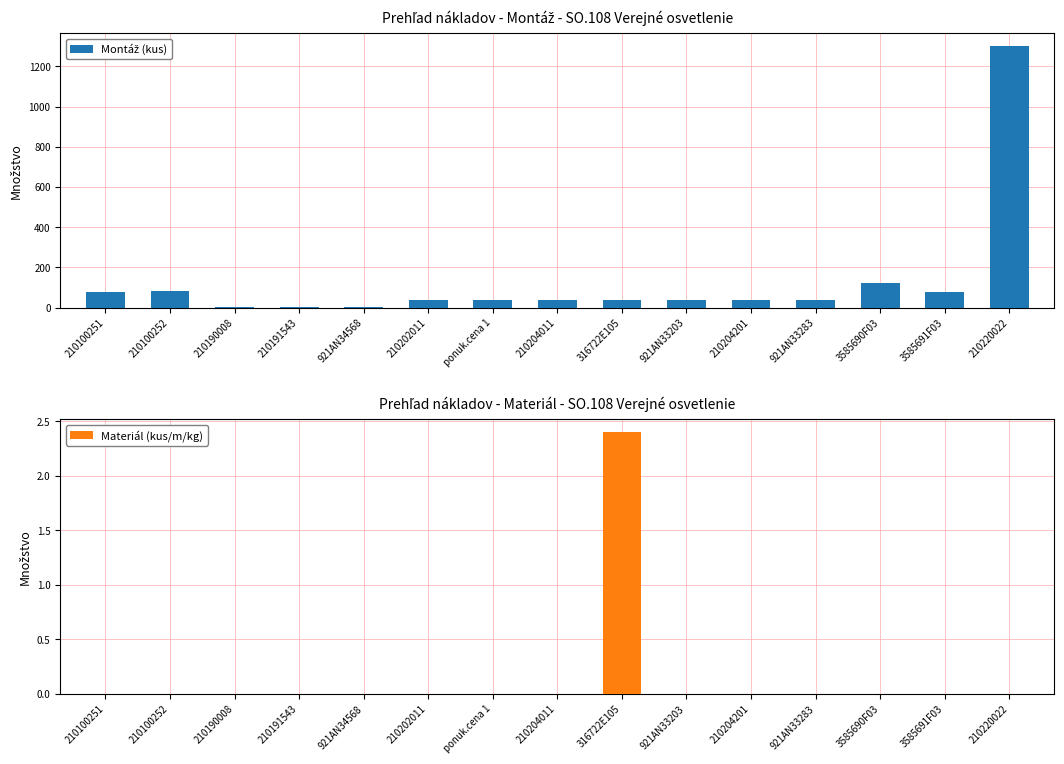

Reading left to right, transcribe all the data shown in this chart.

Montáž (kus): 80.0	83.0	1.0	1.0	1.0	40.0	40.0	40.0	40.0	40.0	40.0	40.0	120.0	80.0	1300.0
Materiál (kus/m/kg): 0.0	0.0	0.0	0.0	0.0	0.0	0.0	0.0	2.4	0.0	0.0	0.0	0.0	0.0	0.0